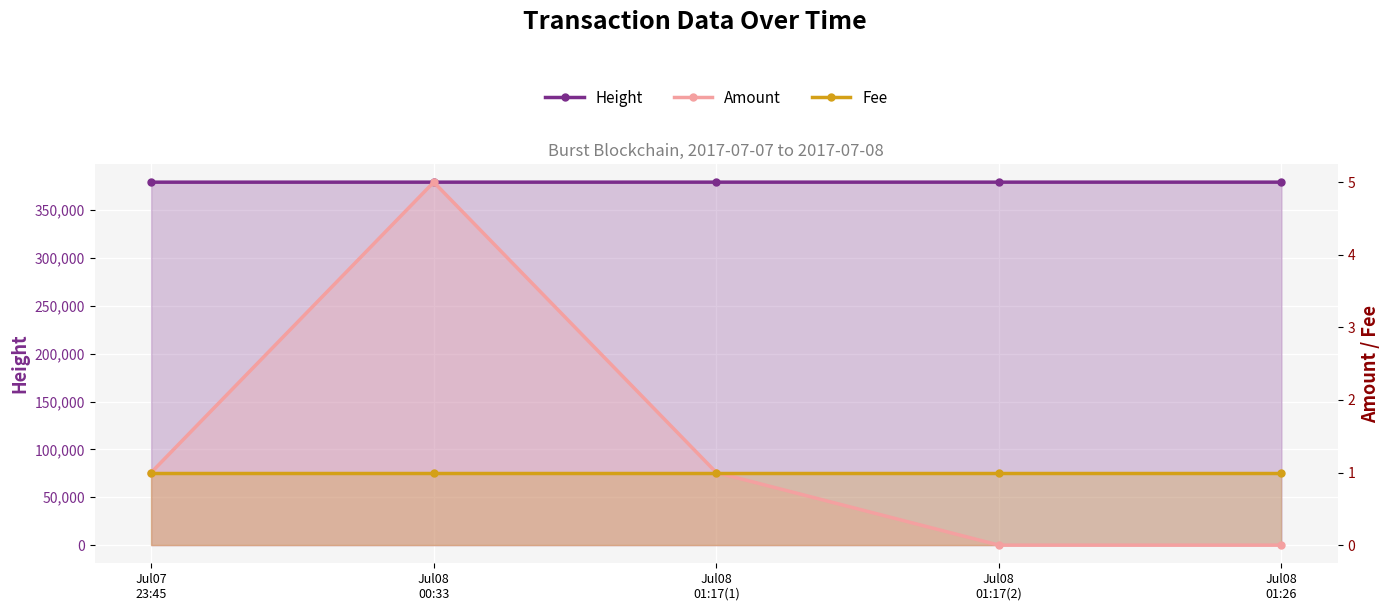

Which series has the largest range (max minus min)?

Height